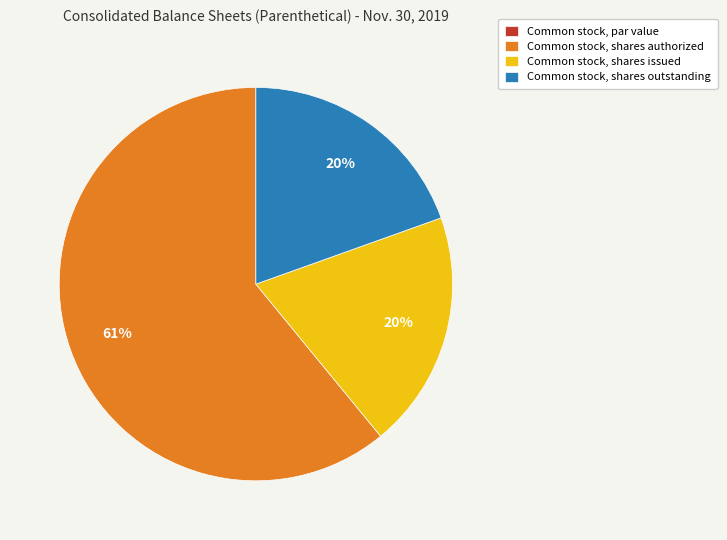

Do Common stock, shares authorized and Common stock, shares issued together represent more than half of the pie?

Yes